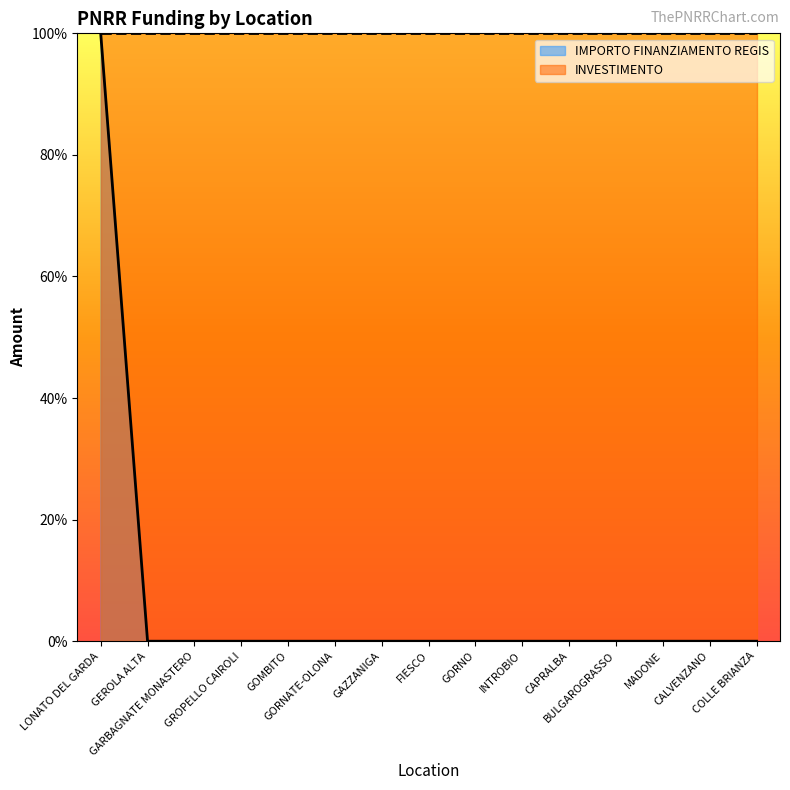

Which has a higher value, GORNATE-OLONA or CALVENZANO?

GORNATE-OLONA